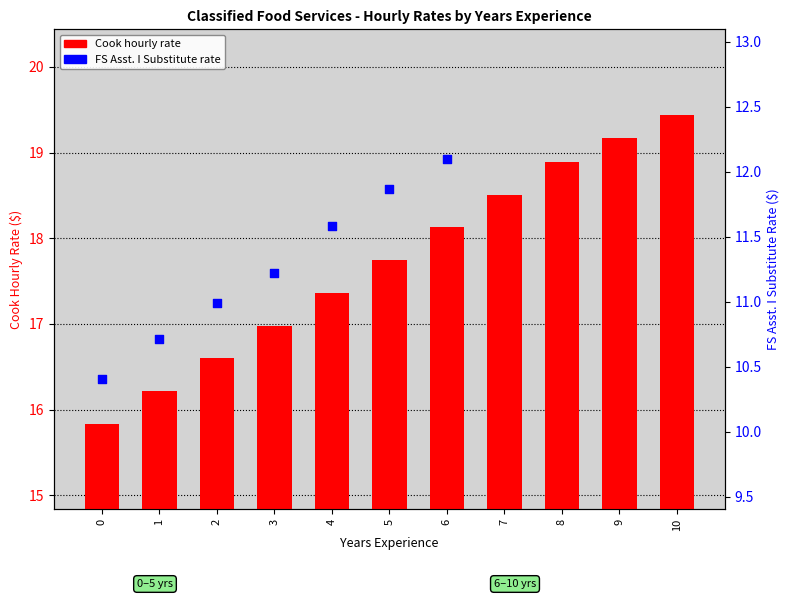

Between 0 and 9, which is larger?

9